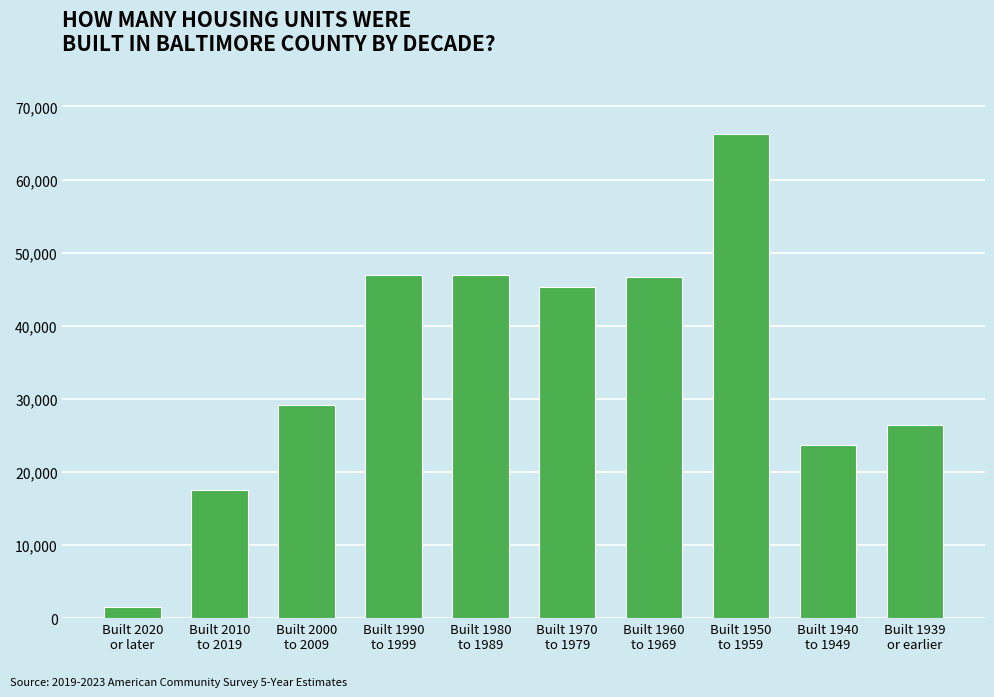

What is the sum of all values?

350296